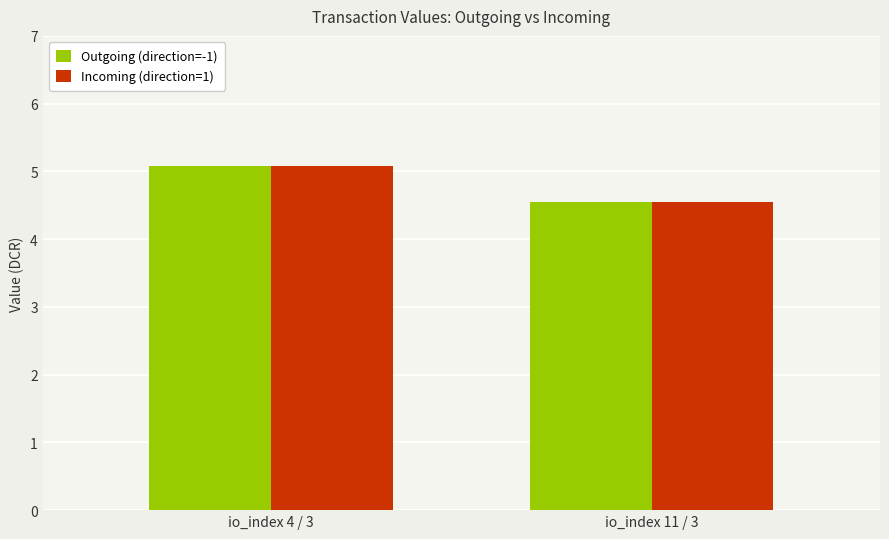

List the labels in order of Incoming (direction=1) value, smallest first.

io_index 11 / 3, io_index 4 / 3